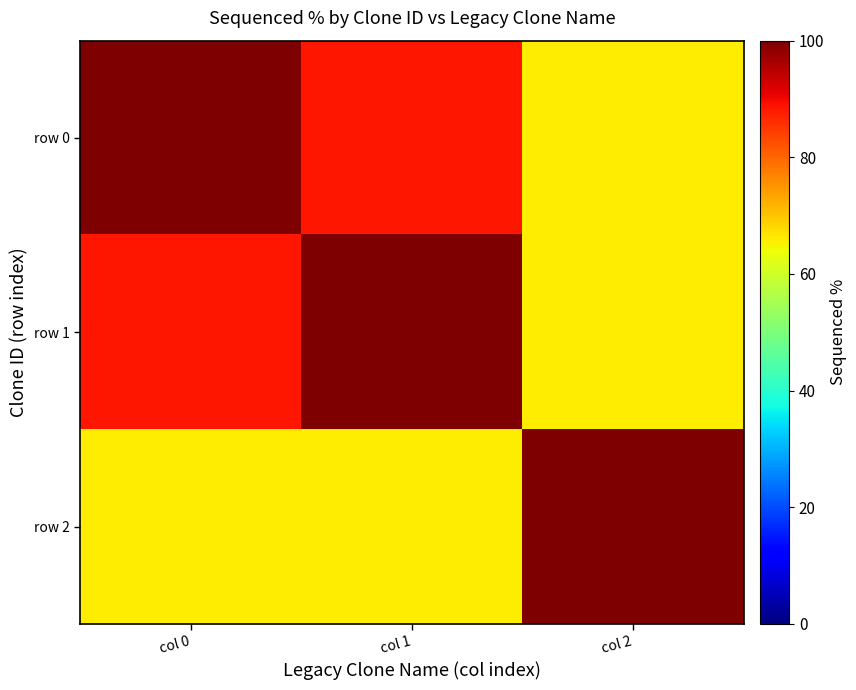

Which series has the largest total across all categories?

row 0